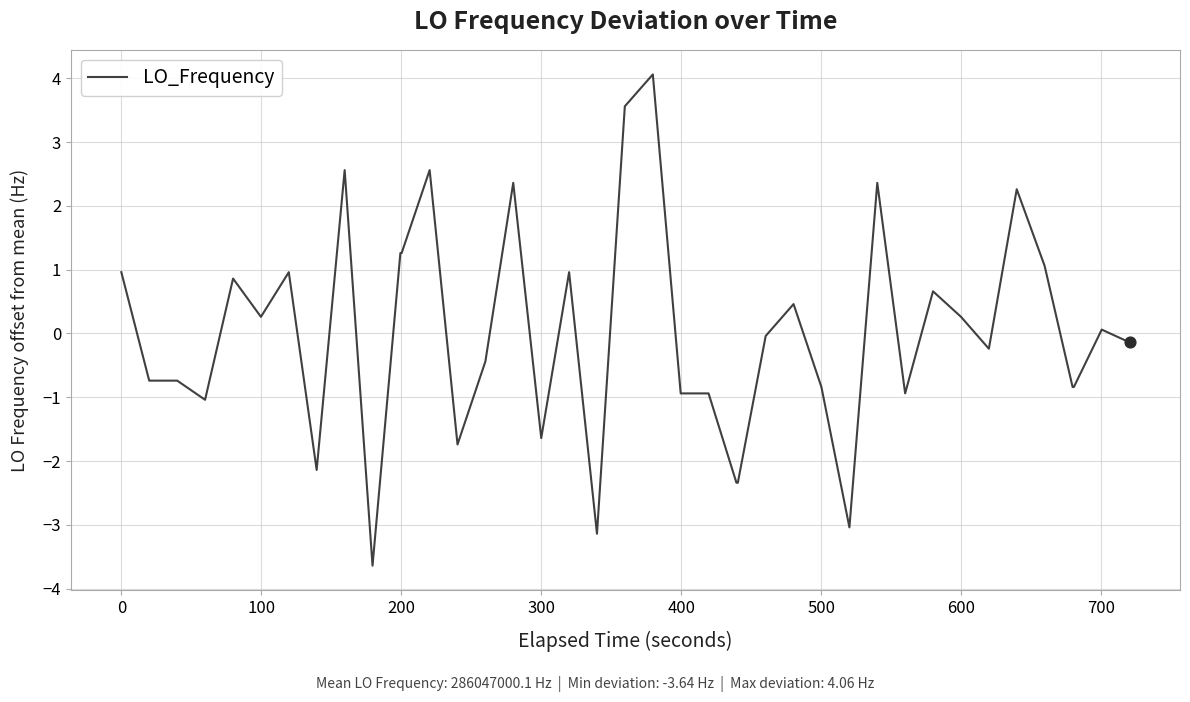

What is the greatest value displayed?

4.1